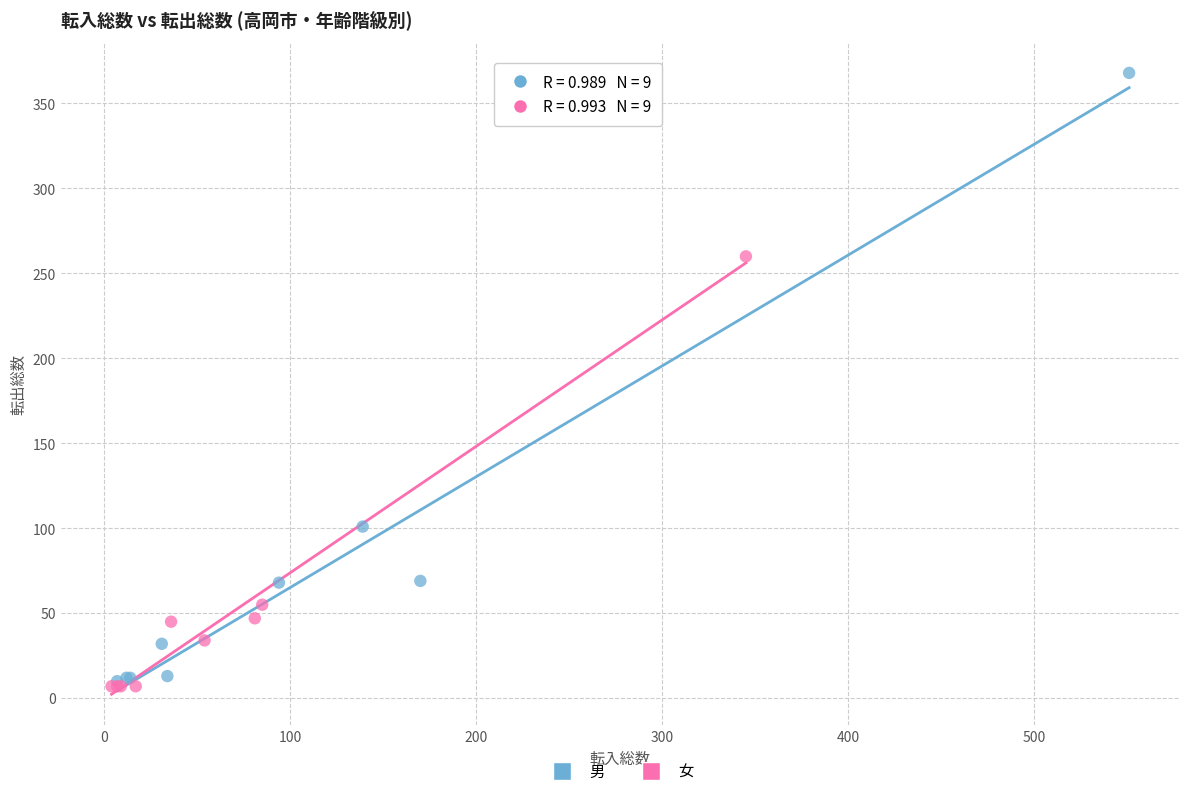

Which series reaches the maximum Y coordinate?

男